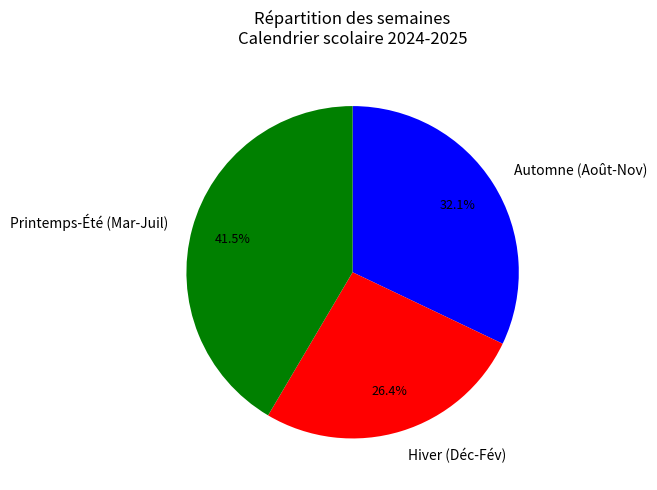

What is the total percentage of Hiver (Déc-Fév) and Printemps-Été (Mar-Juil)?

67.9%